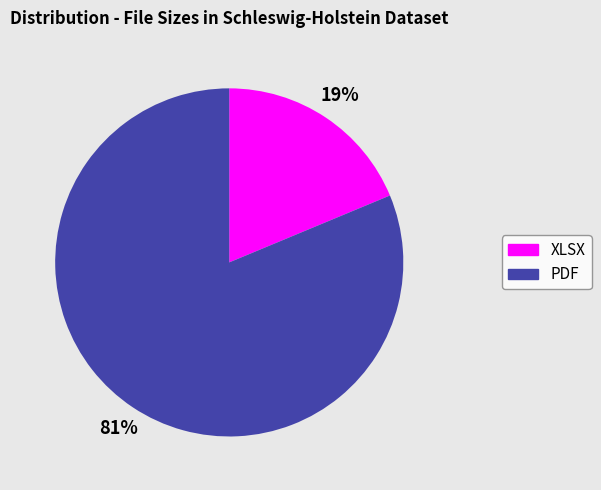

Which slice represents more than half of the pie?

PDF